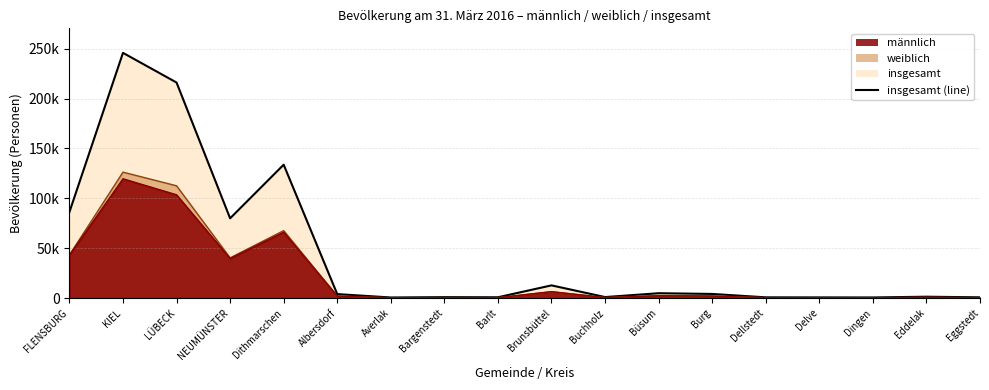

True or false: männlich and insgesamt intersect in this chart.

False